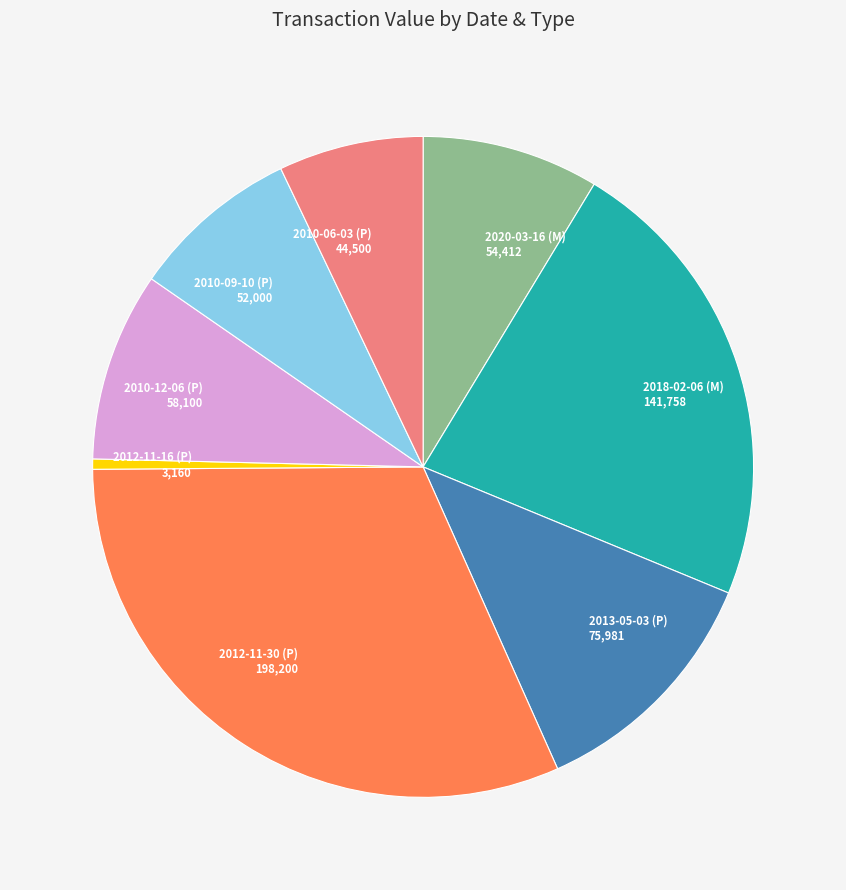

Between 2010-06-03 (P) and 2012-11-16 (P), which is larger?

2010-06-03 (P)